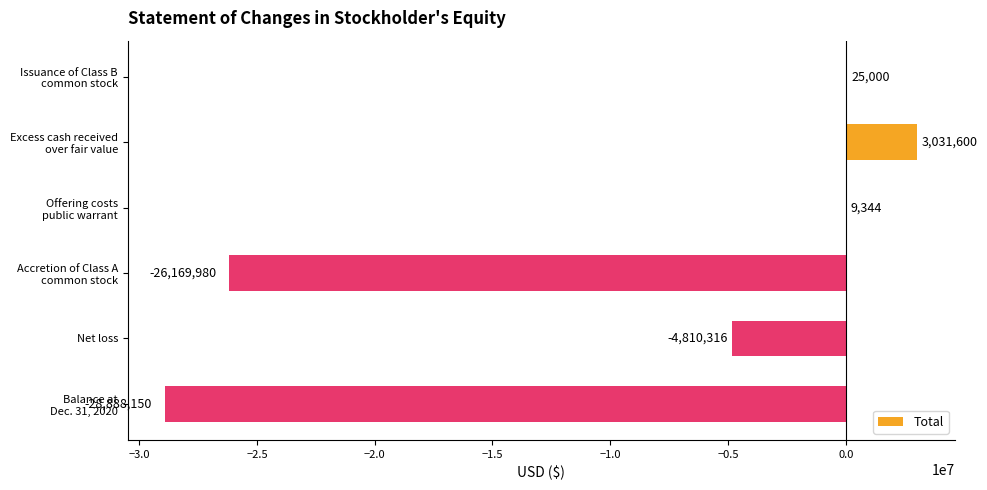

What is the maximum value shown in the chart?

3031600